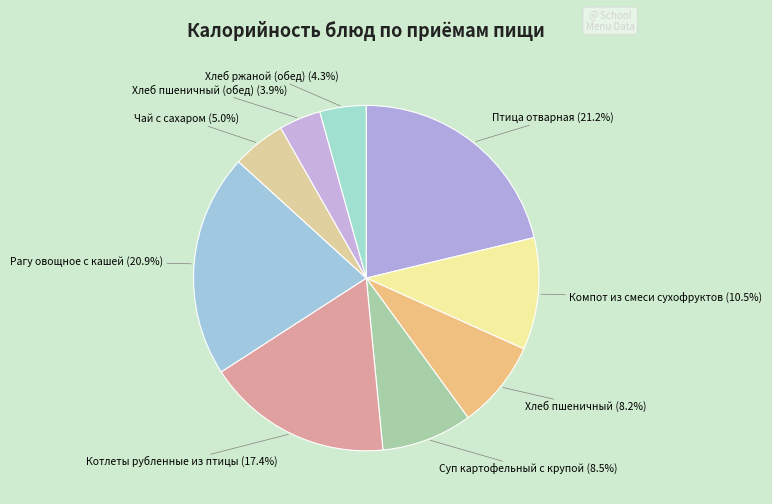

Which category has the smallest portion of the pie?

Хлеб пшеничный (обед)